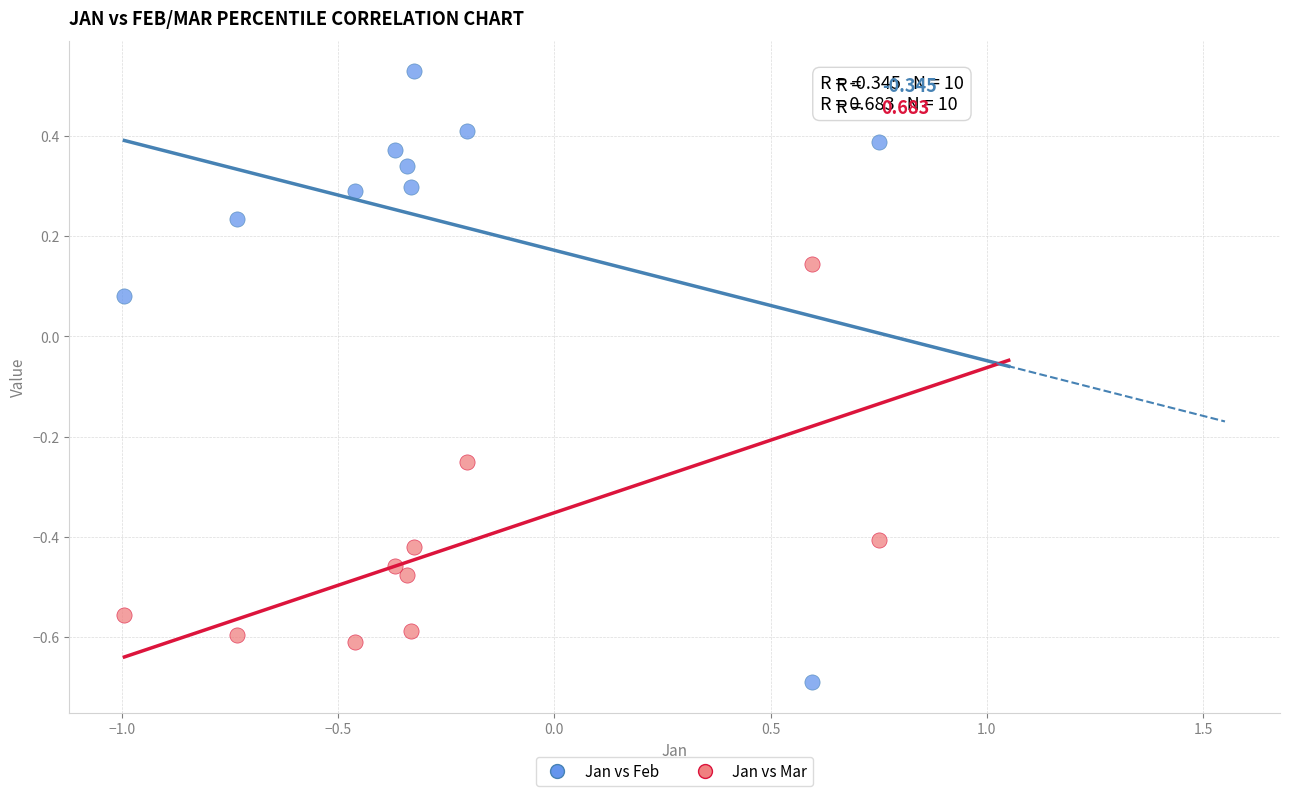

Which series reaches the minimum Y coordinate?

Jan vs Feb